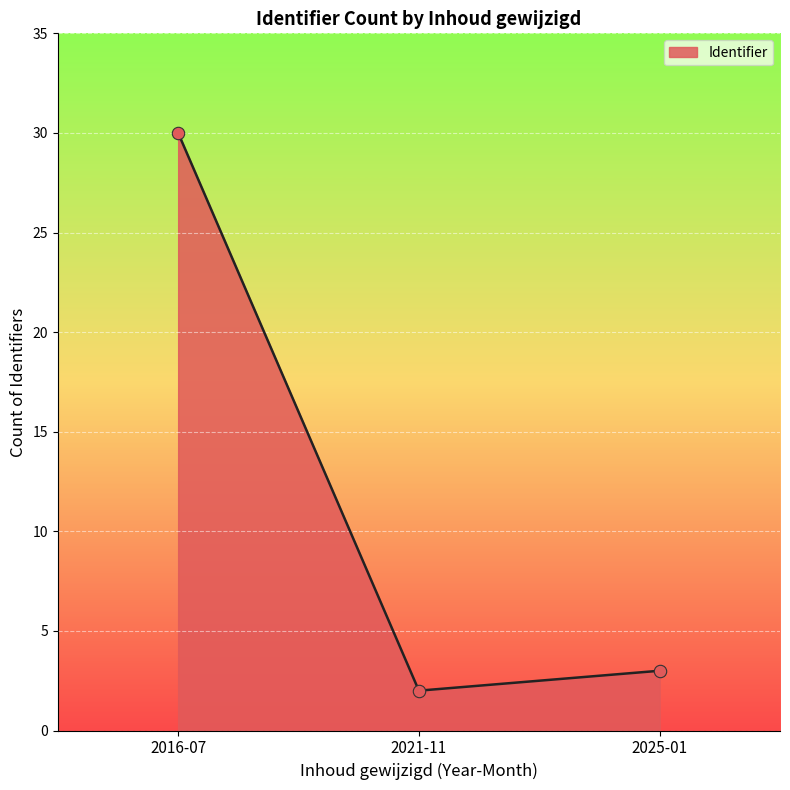

Between 2016-07 and 2025-01, which is larger?

2016-07